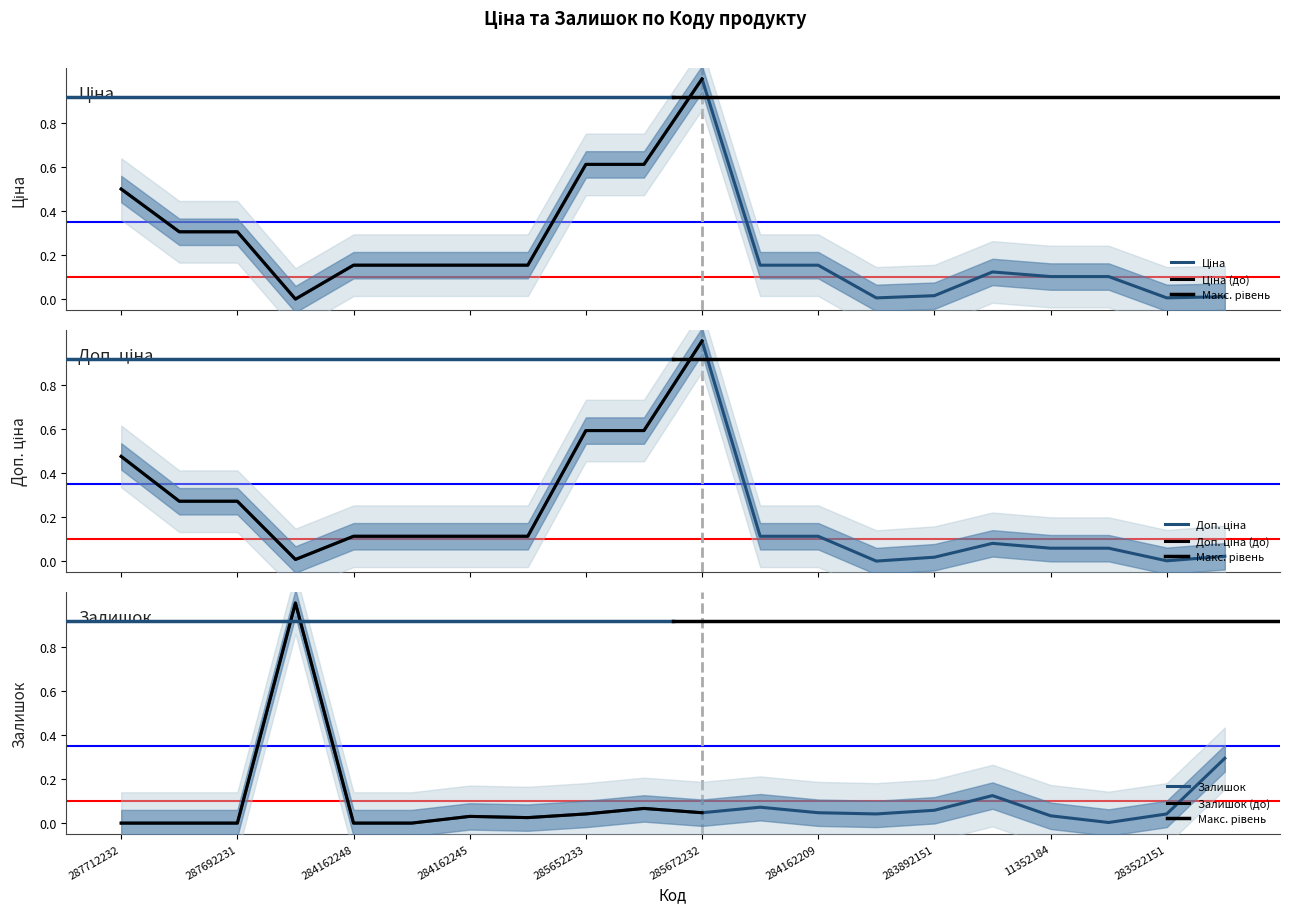

What is the difference between the second highest and minimum values in the Доп. ціна series?

0.6